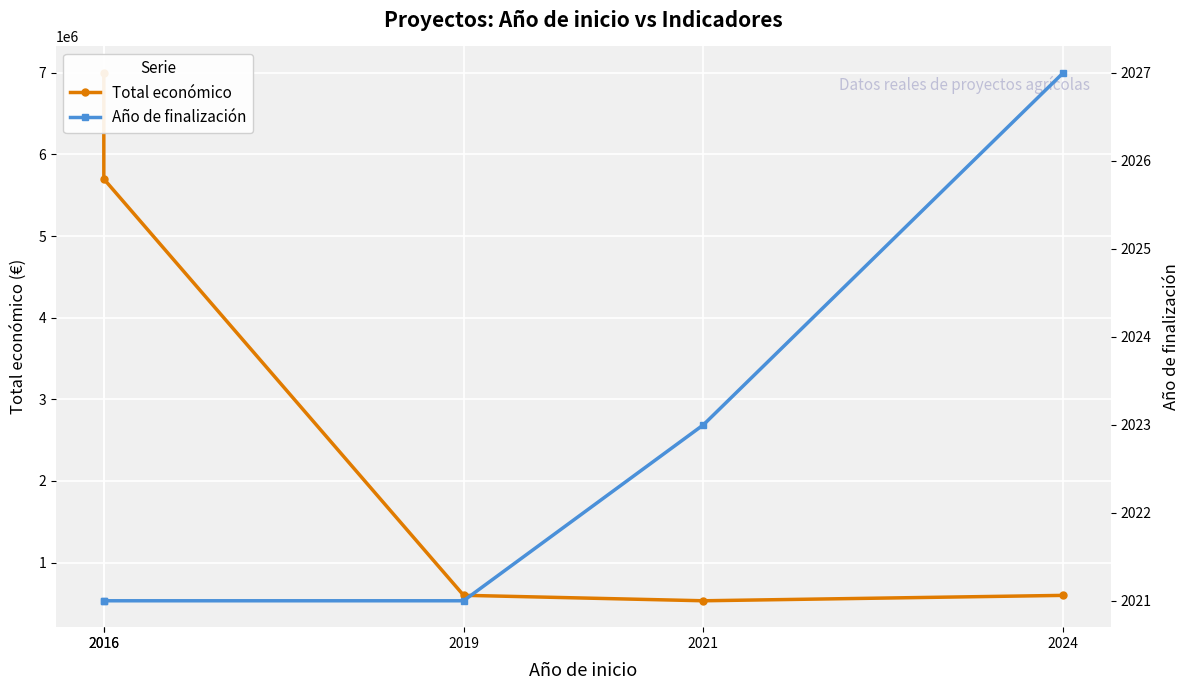

What is the value of the Total económico point at the 2nd from the left?

6999993